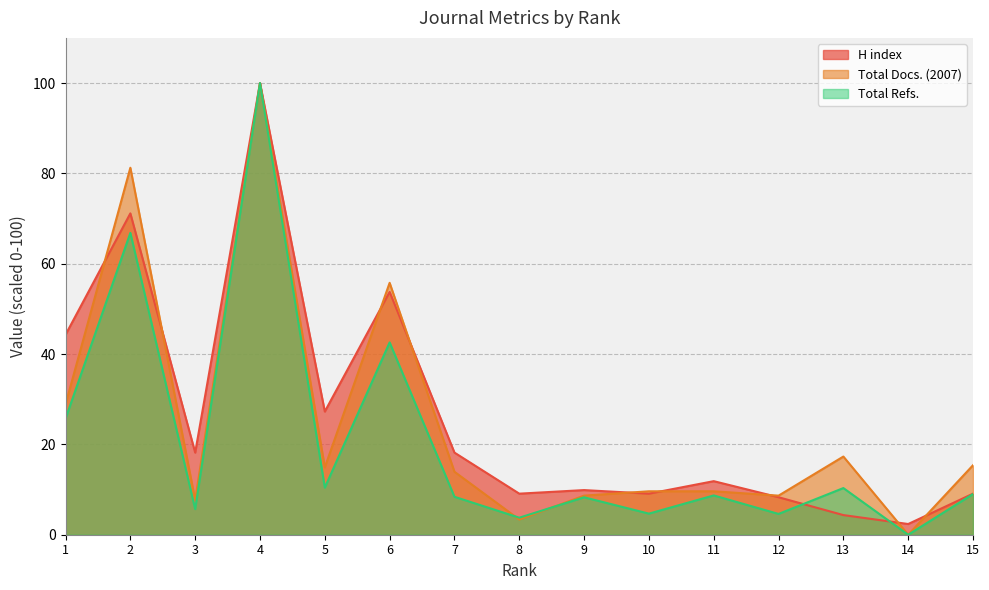

How many intersections are there between Total Refs. and H index?

2